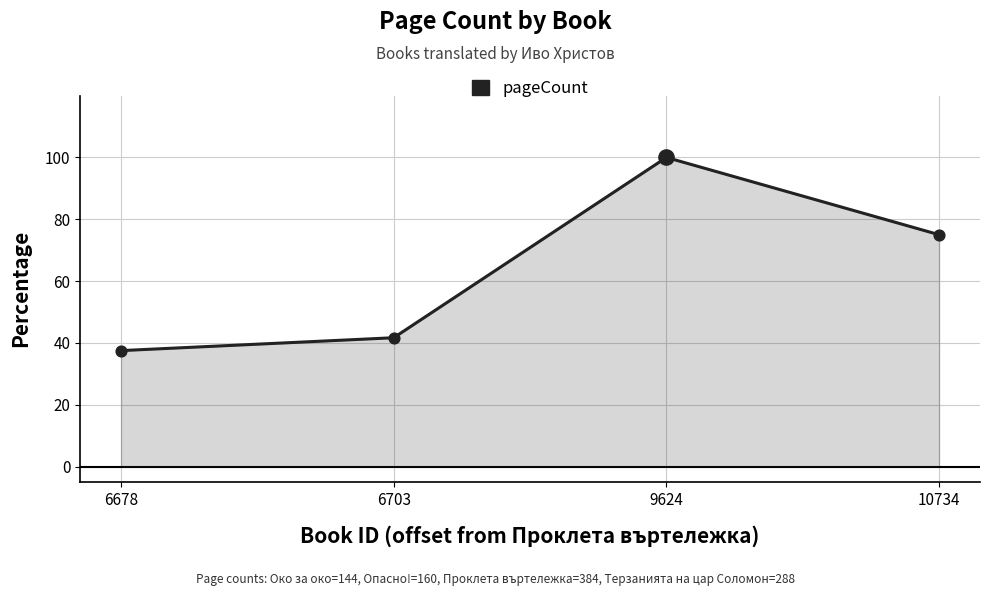

What is the change in value from 6678 to 6703?

+4.2